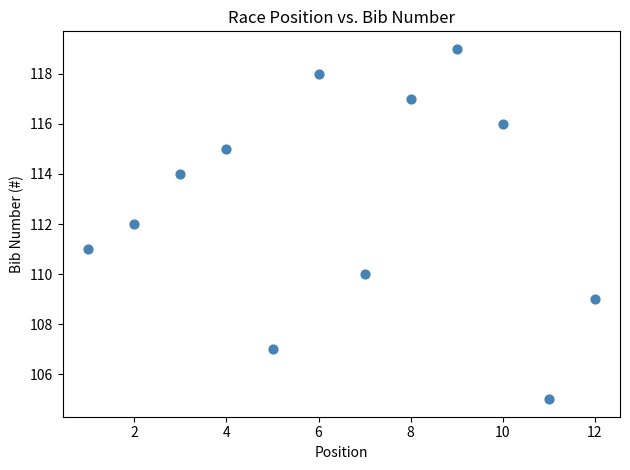

What is the range of X values (max minus min)?

11